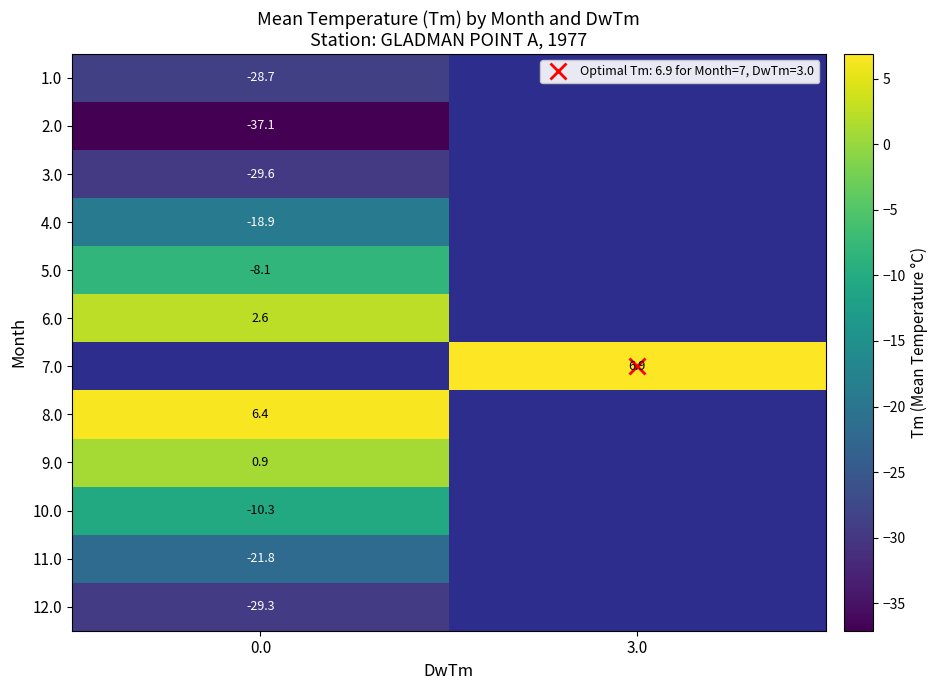

Between 0.0 and 3.0, which is larger?

3.0